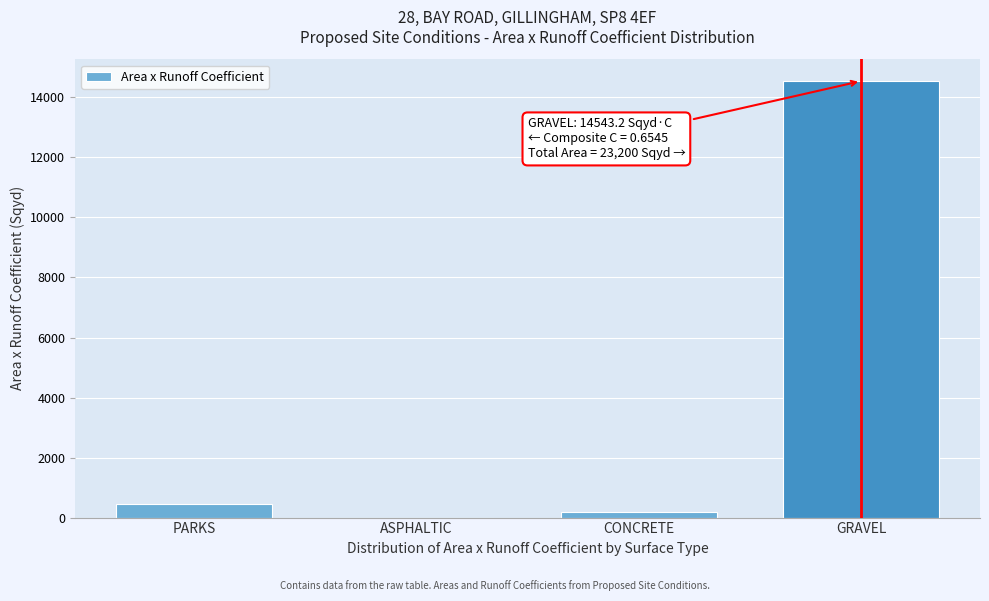

Reading right to left, extract all data points from this chart.

GRAVEL=14543.2	CONCRETE=201.6	ASPHALTIC=0.0	PARKS=440.0